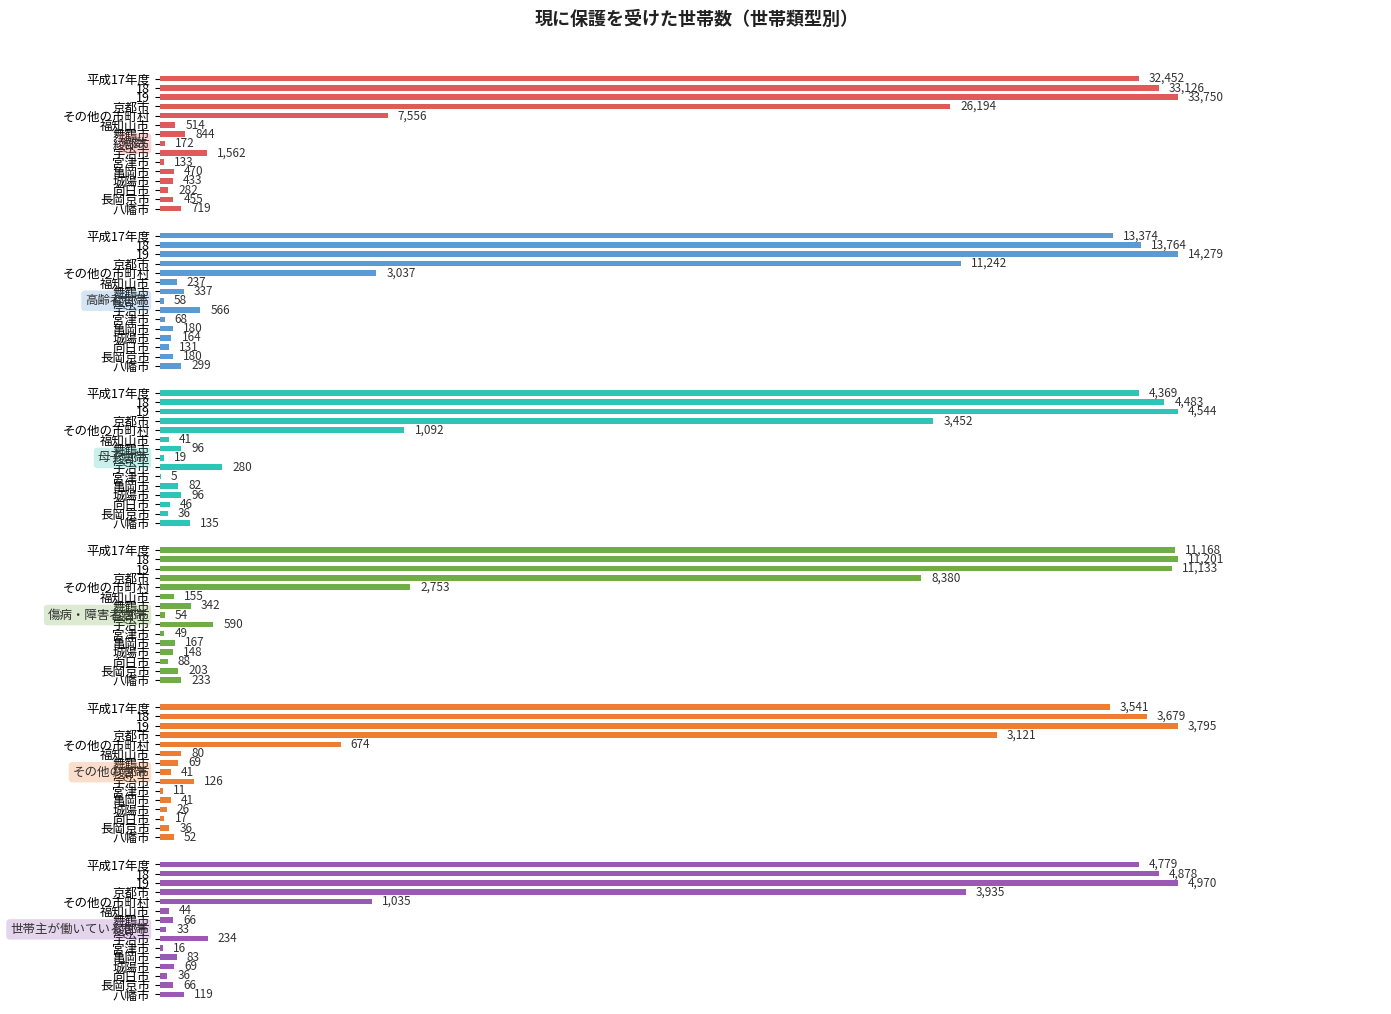

Reading left to right, transcribe all the data shown in this chart.

総数: 32452	33126	33750	26194	7556	514	844	172	1562	133	470	433	282	455	719
高齢者世帯: 13374	13764	14279	11242	3037	237	337	58	566	68	180	164	131	180	299
母子世帯: 4369	4483	4544	3452	1092	41	96	19	280	5	82	96	46	36	135
傷病・障害者世帯: 11168	11201	11133	8380	2753	155	342	54	590	49	167	148	88	203	233
その他の世帯: 3541	3679	3795	3121	674	80	69	41	126	11	41	26	17	36	52
世帯主が働いている世帯: 4779	4878	4970	3935	1035	44	66	33	234	16	83	69	36	66	119